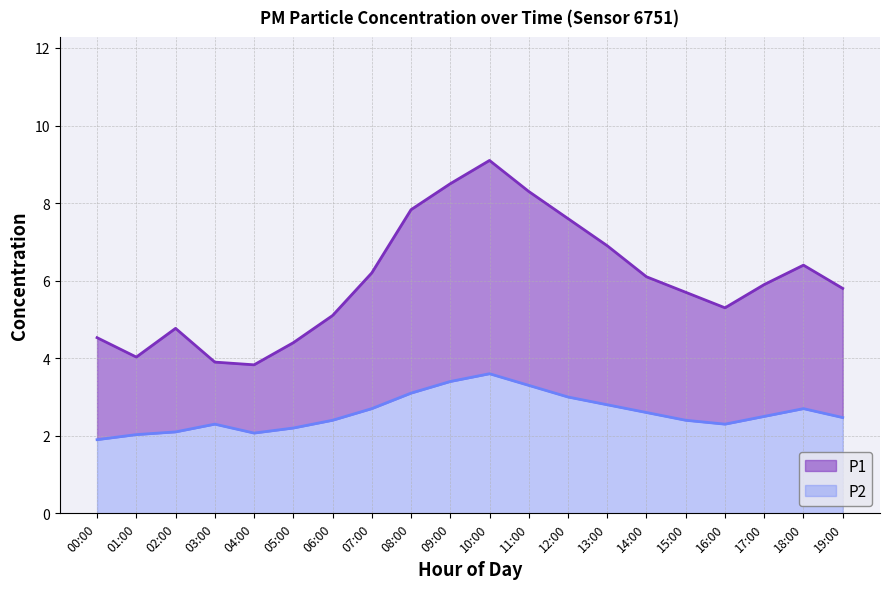

List the labels in order of P2 value, largest first.

10:00, 09:00, 11:00, 08:00, 12:00, 13:00, 07:00, 18:00, 14:00, 17:00, 19:00, 06:00, 15:00, 03:00, 16:00, 05:00, 02:00, 04:00, 01:00, 00:00